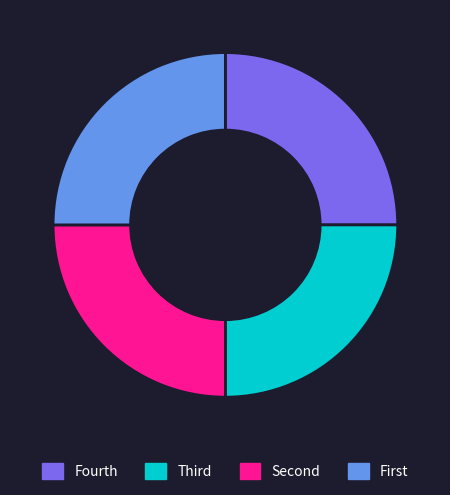

Is there a majority slice in this chart?

No